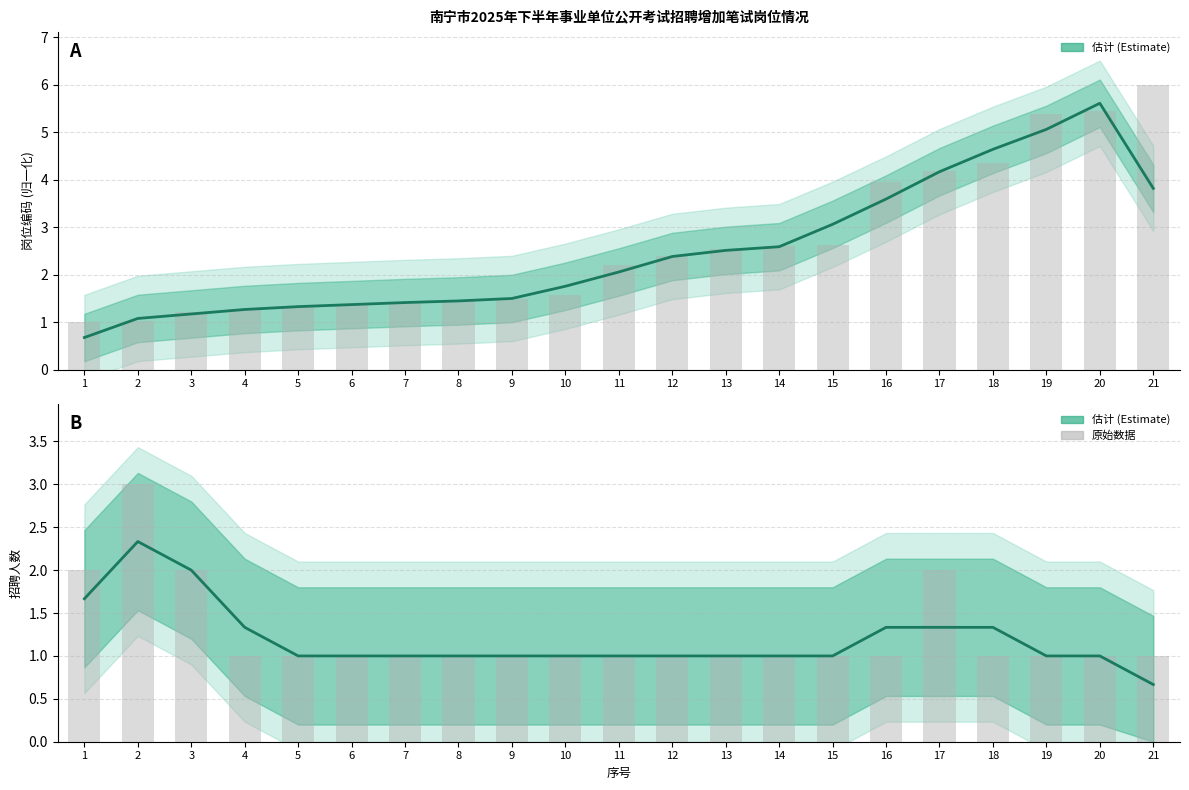

Is it true that 岗位编码 (归一化估计) equals 3.8 at 21?

True